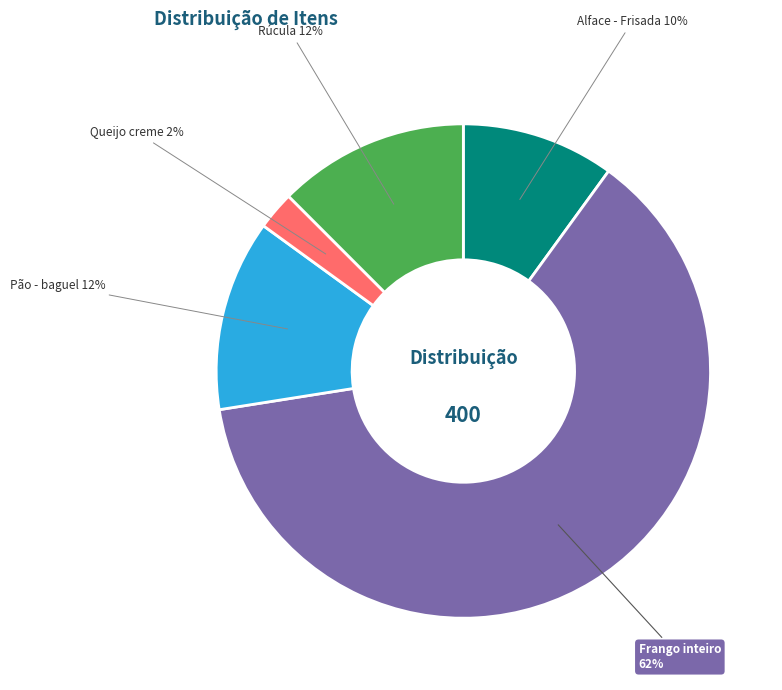

To the nearest percent, what portion does Alface - Frisada represent?

10%